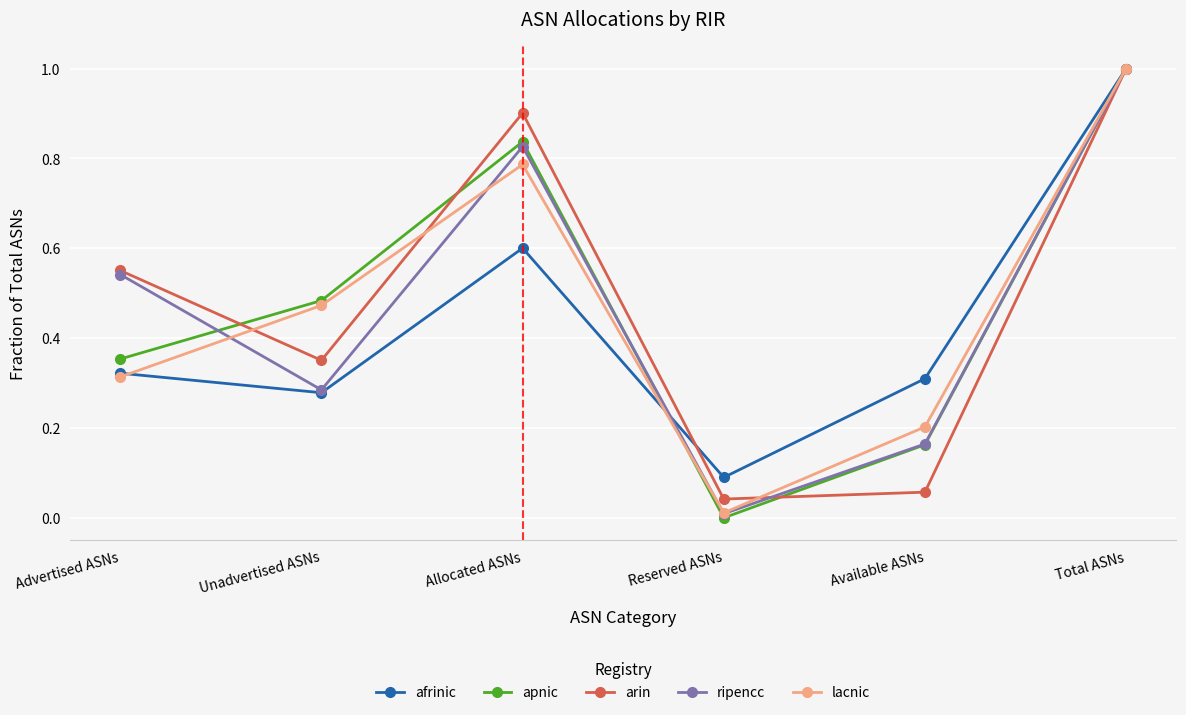

What position from the left is Advertised ASNs?

1